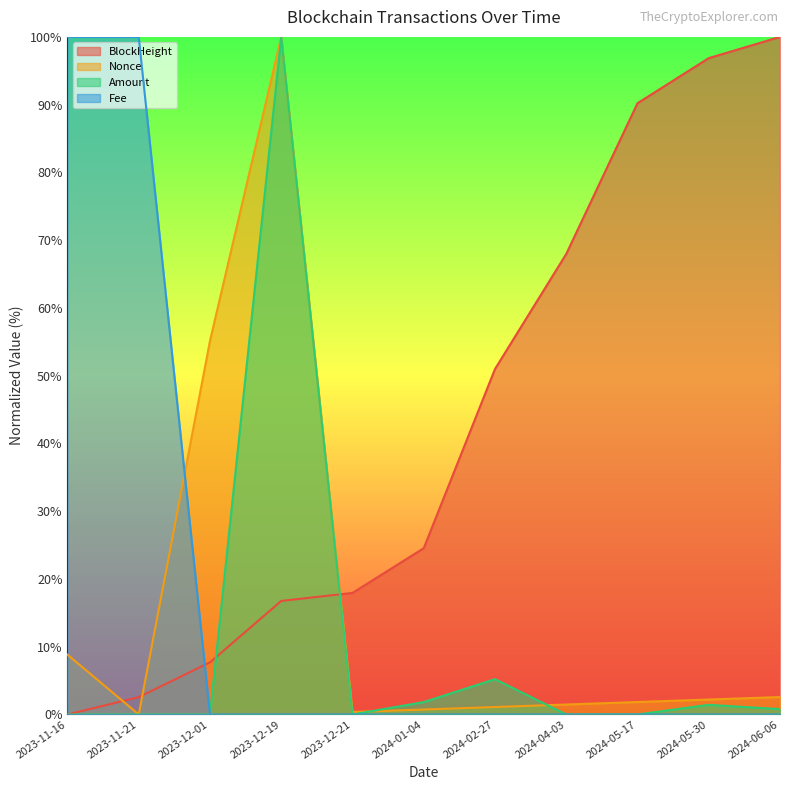

How many data points in Amount are above 0?

7